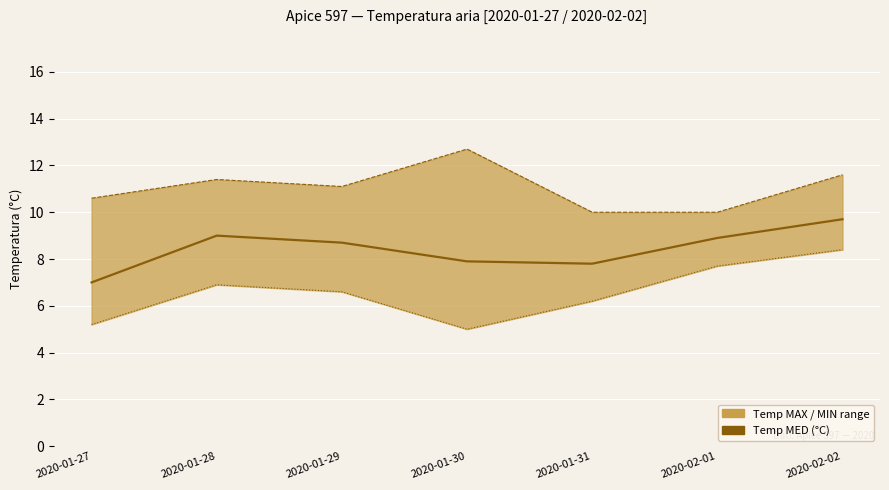

What is the difference between the highest and lowest values at 2020-01-28?

2.4